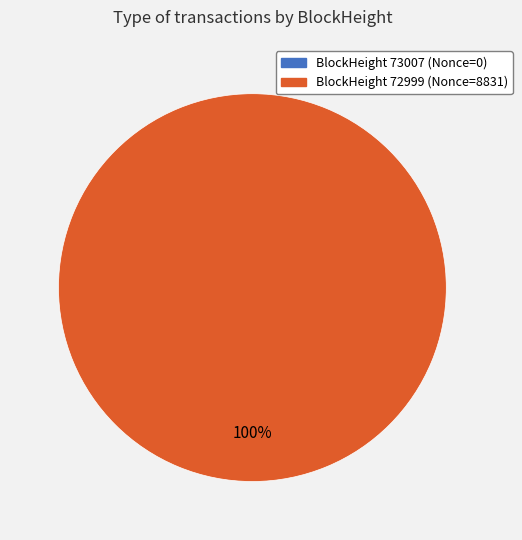

Which category has the smallest portion of the pie?

73007